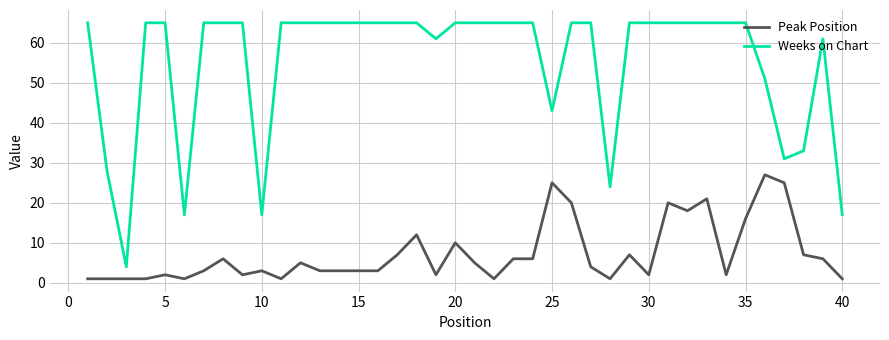

True or false: Weeks on Chart and Peak Position intersect in this chart.

False